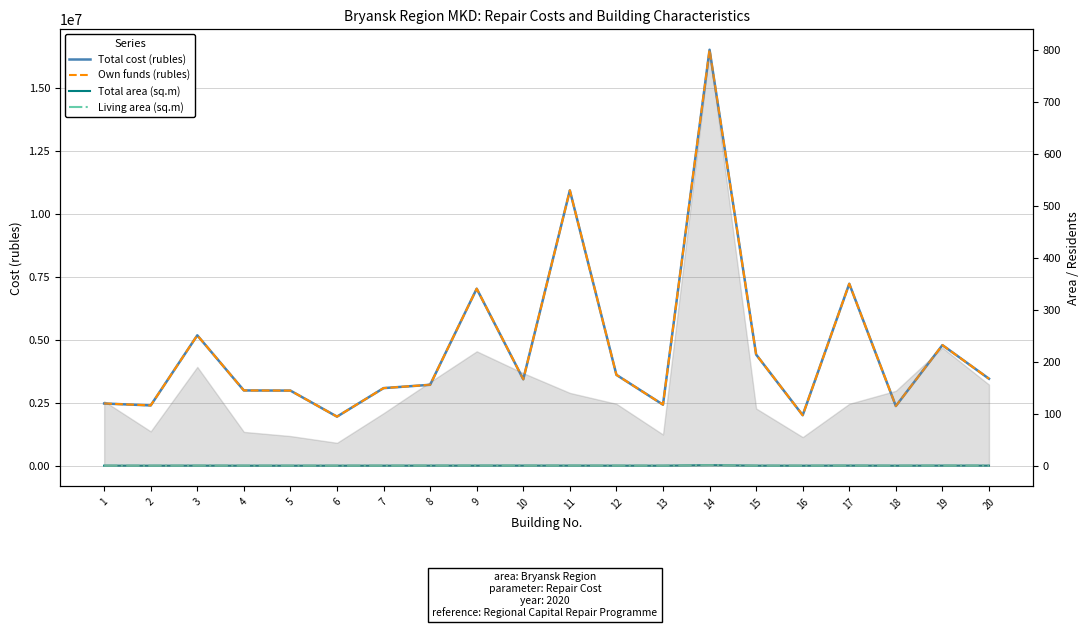

How many data points does each series have?

20